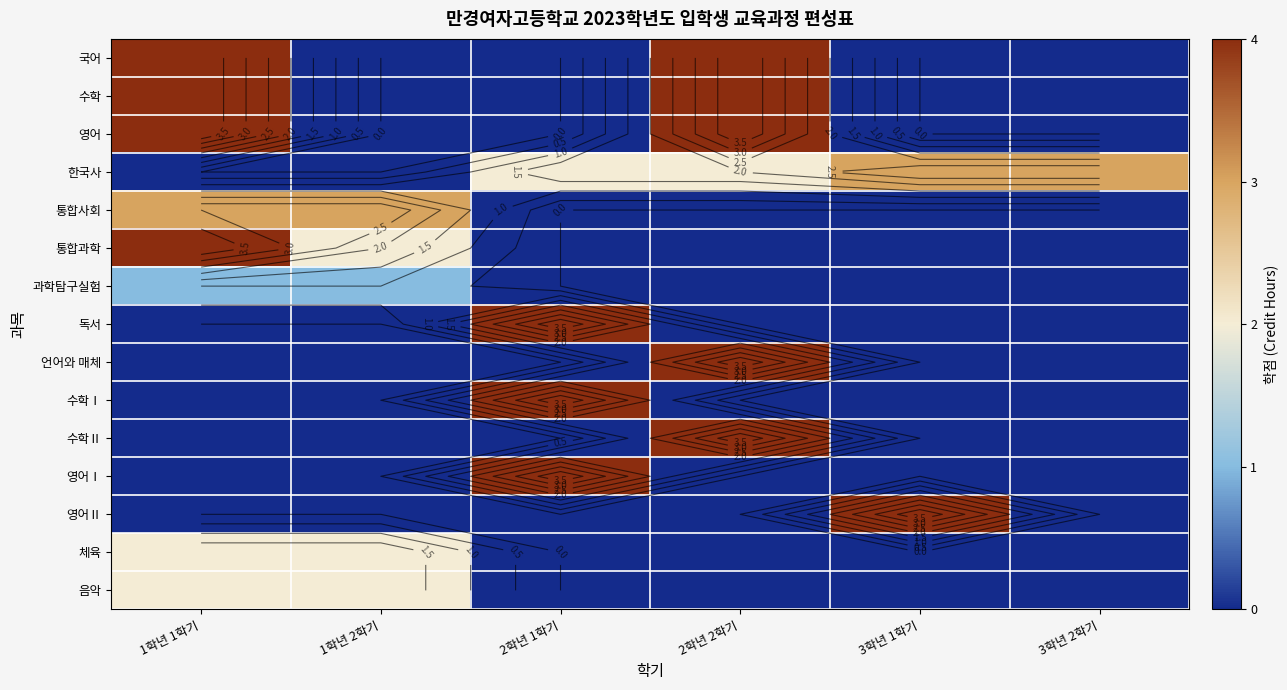

Is it true that 수학Ⅱ equals 1 at 2학년 2학기?

False